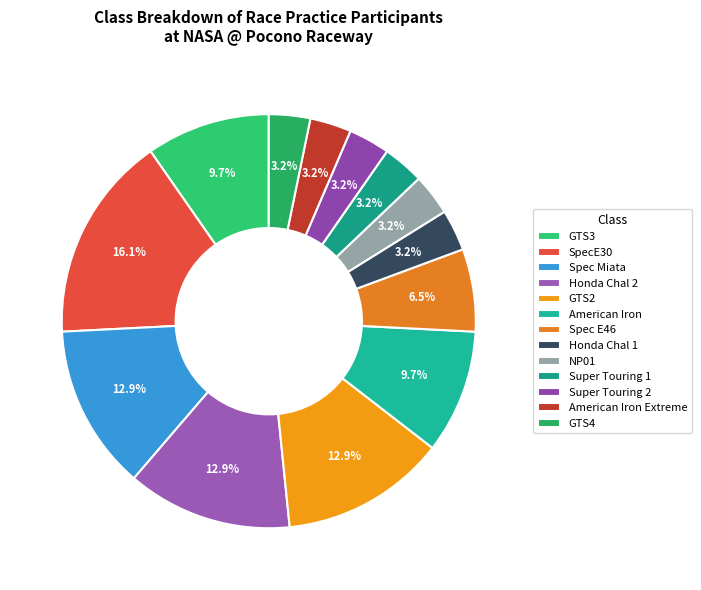

How many slices are in this pie chart?

13